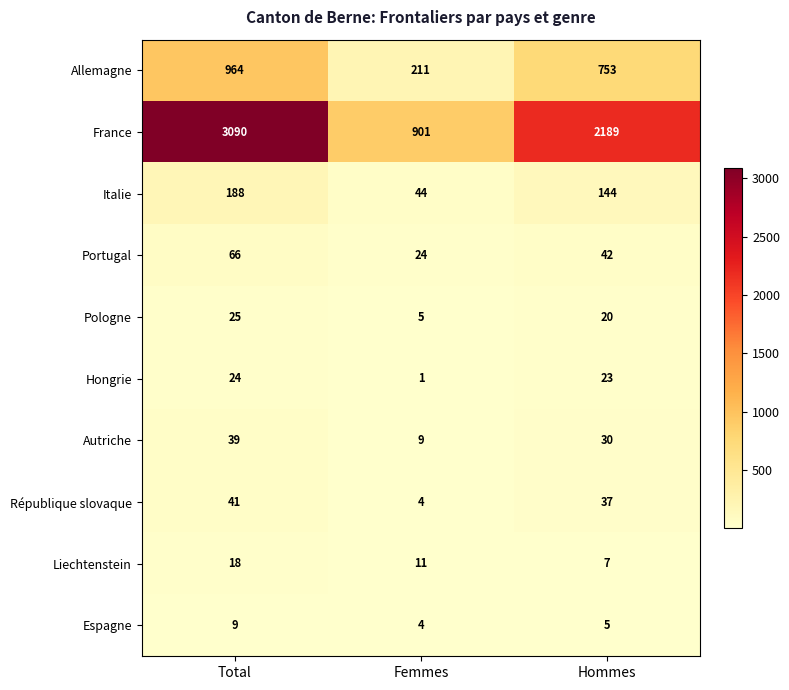

True or false: Autriche has a value of 39 at Total.

True